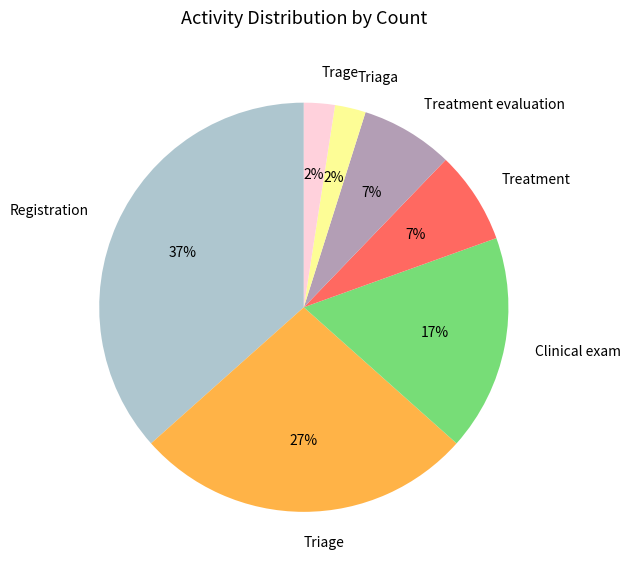

What percentage is the Triage slice, to the nearest percent?

27%